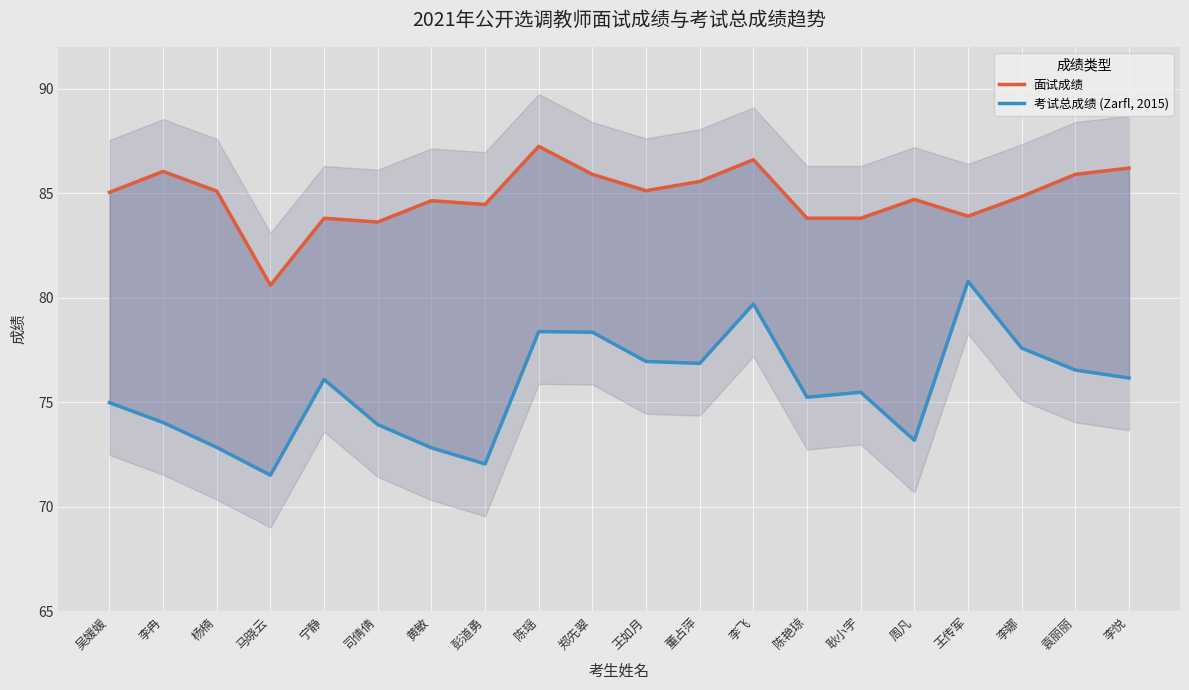

Which series changed the most between 宁静 and 郑先翠?

考试总成绩 (Zarfl, 2015)